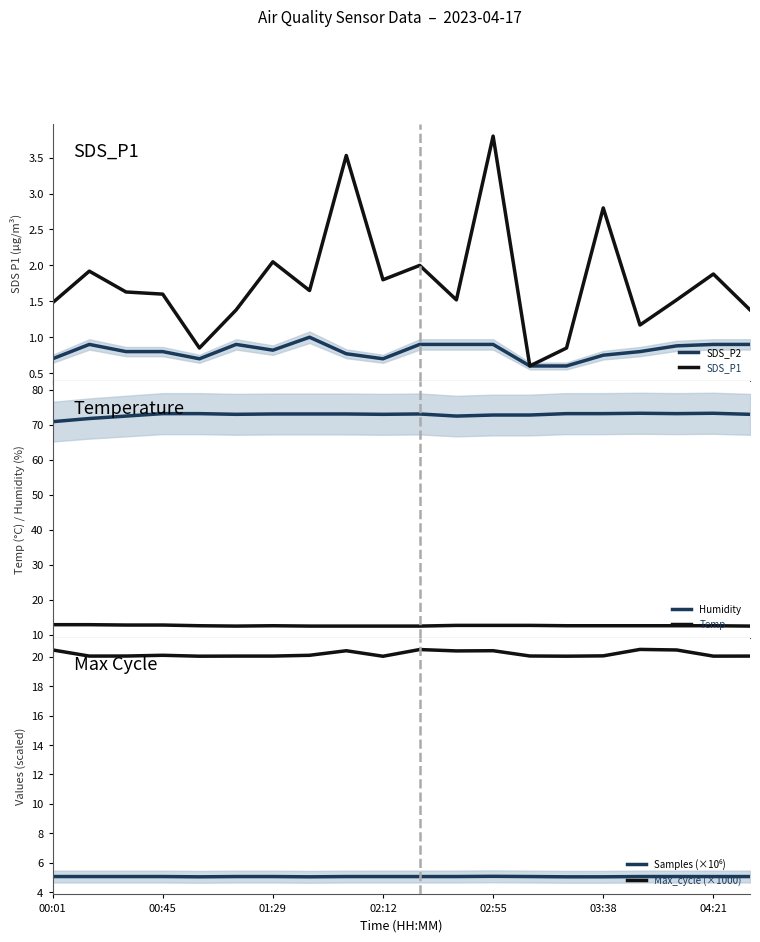

Which category has the lowest value across all series?

13